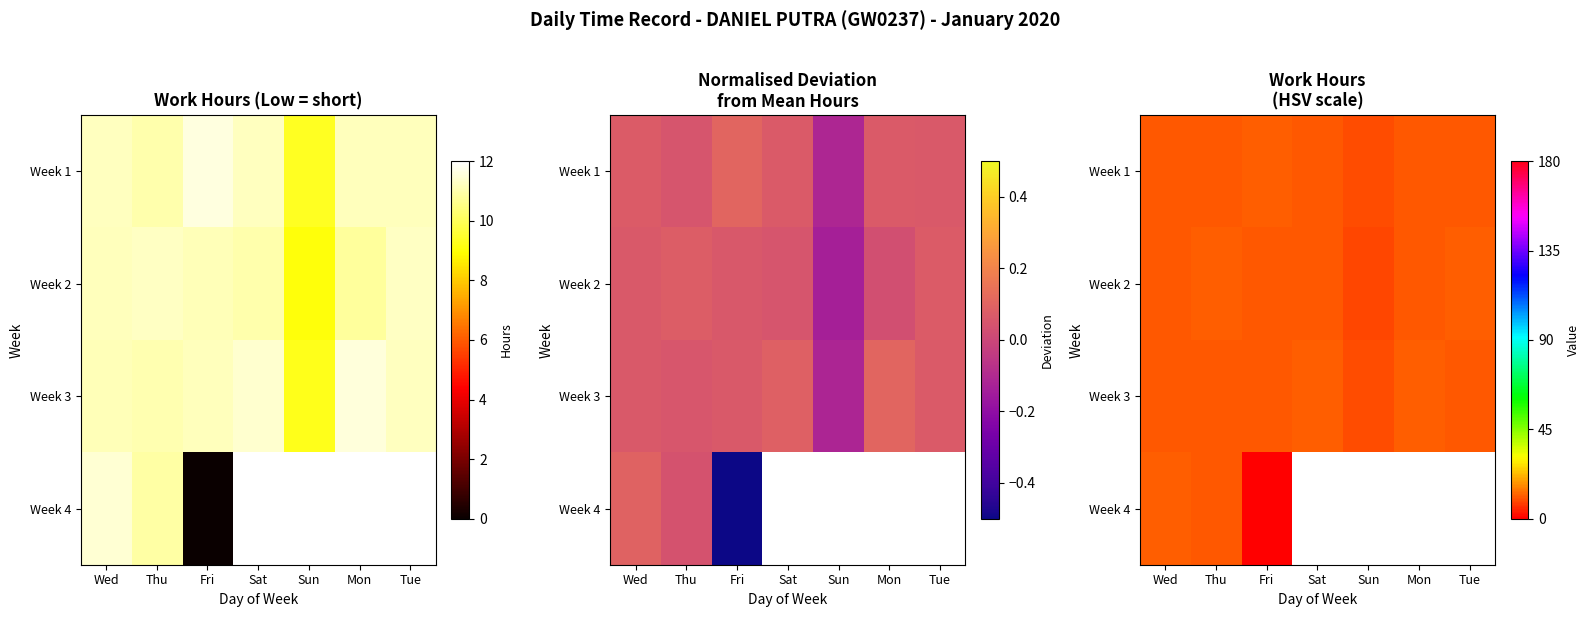

Is the value of Week 1 at Wed greater than the value of Week 4 at Sun?

No